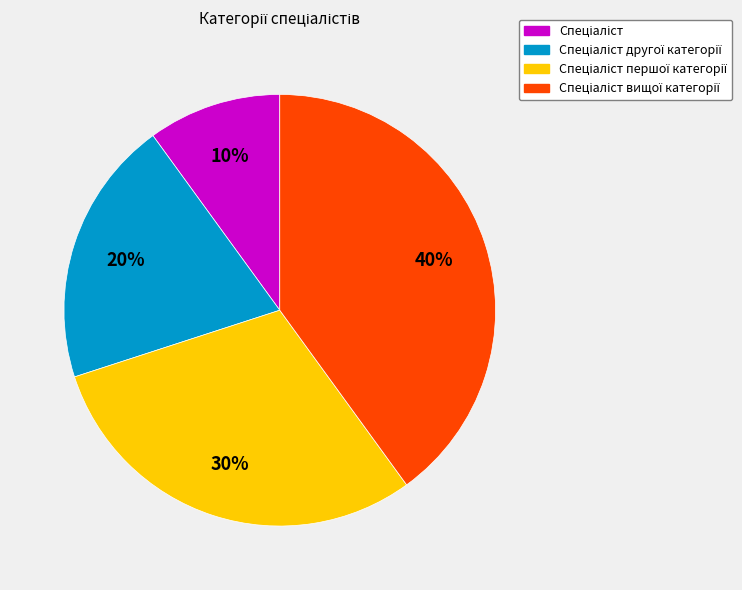

Is there any slice that represents more than half of the pie?

No